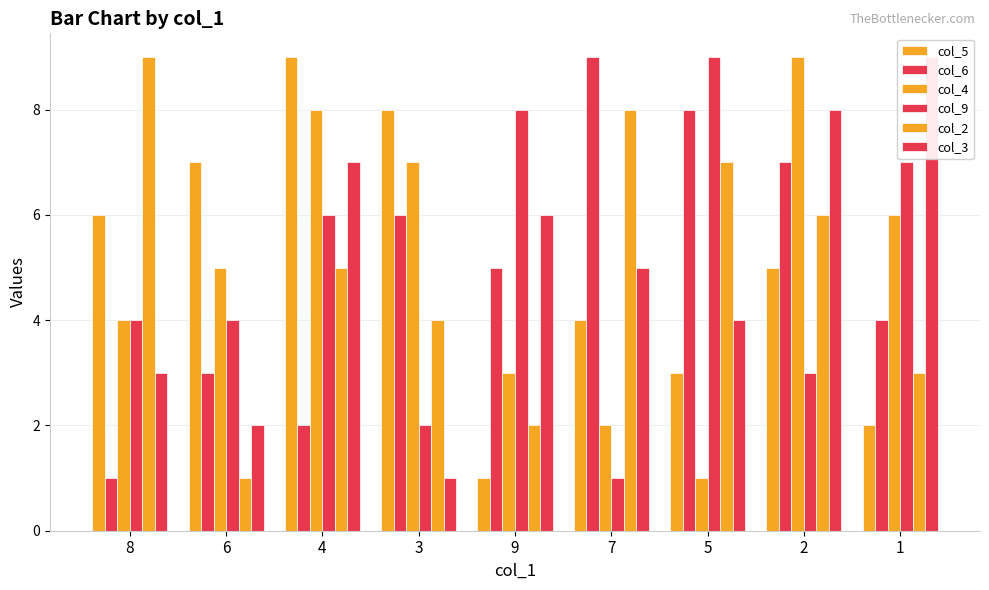

At which category is the sum across all series the highest?

2